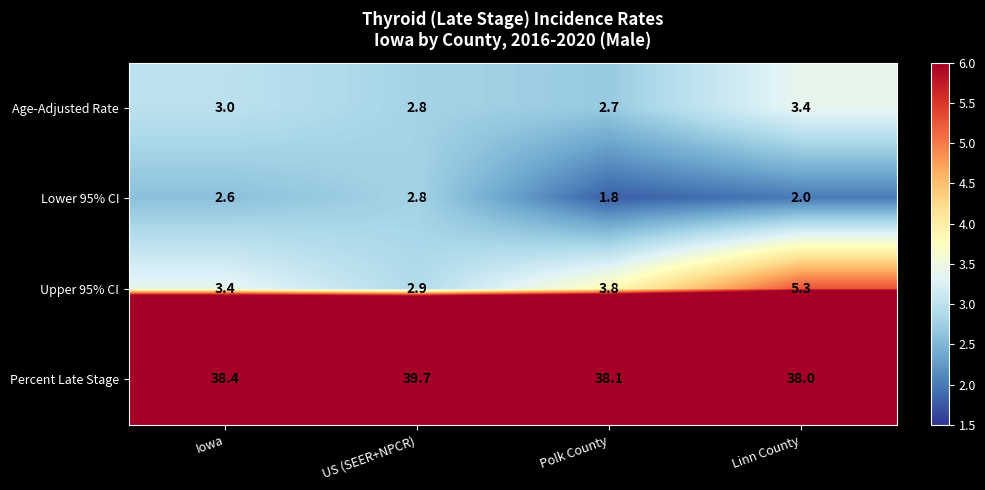

At which category is the sum across all series the highest?

Linn County